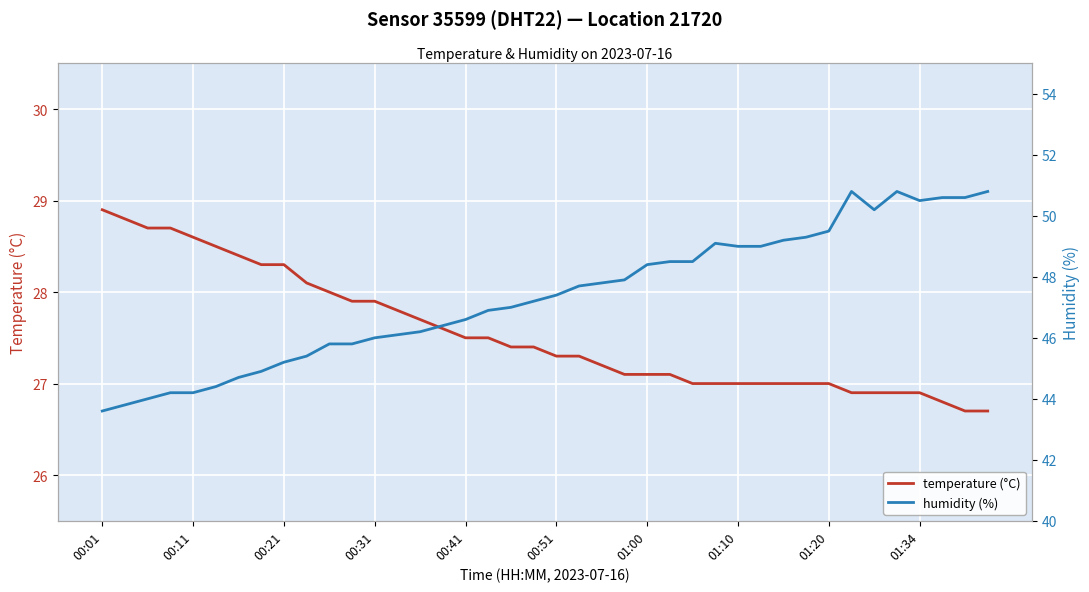

What is the lowest value of the temperature (°C) series?

26.7